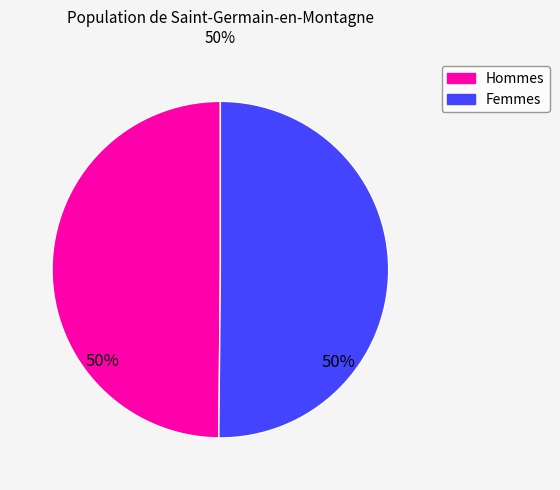

To the nearest percent, what is the average slice percentage?

50%